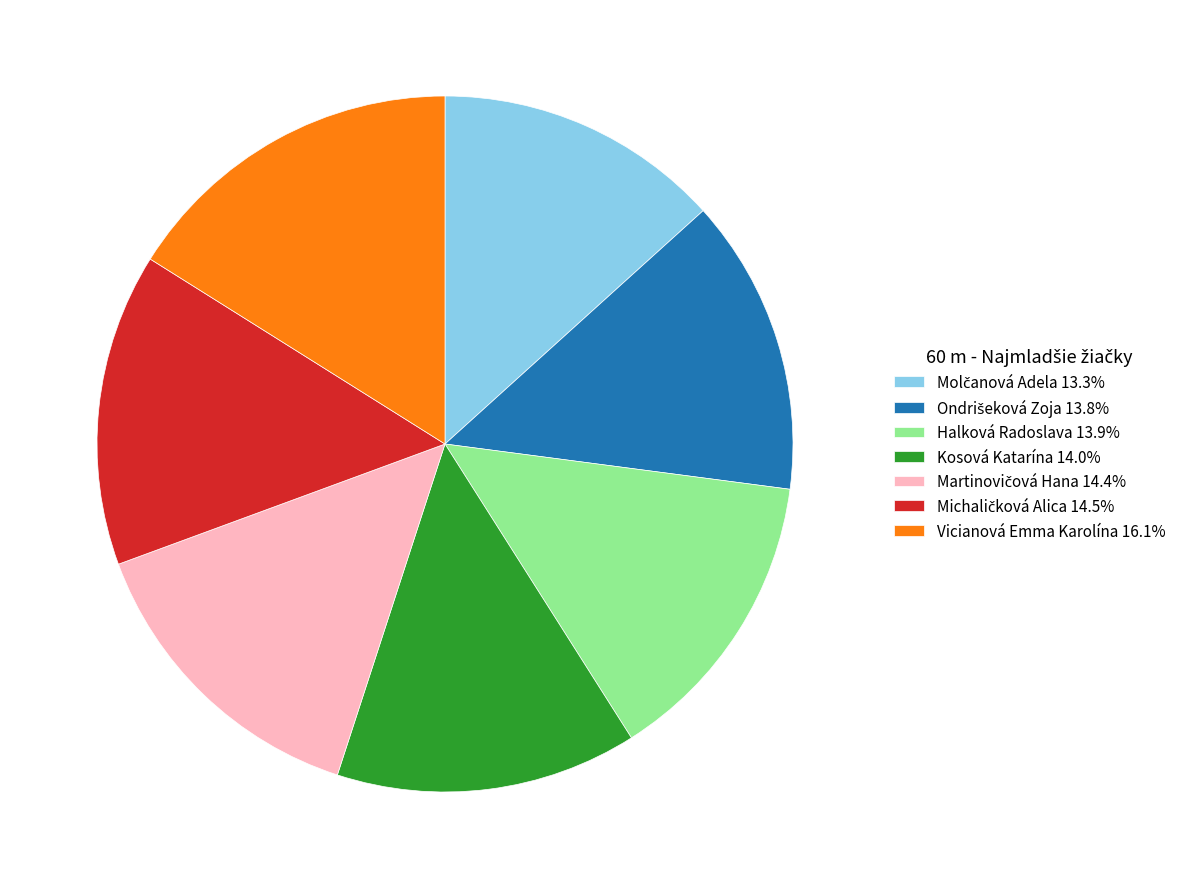

Does Vicianová Emma Karolína 16.1% represent more than half of the total?

No